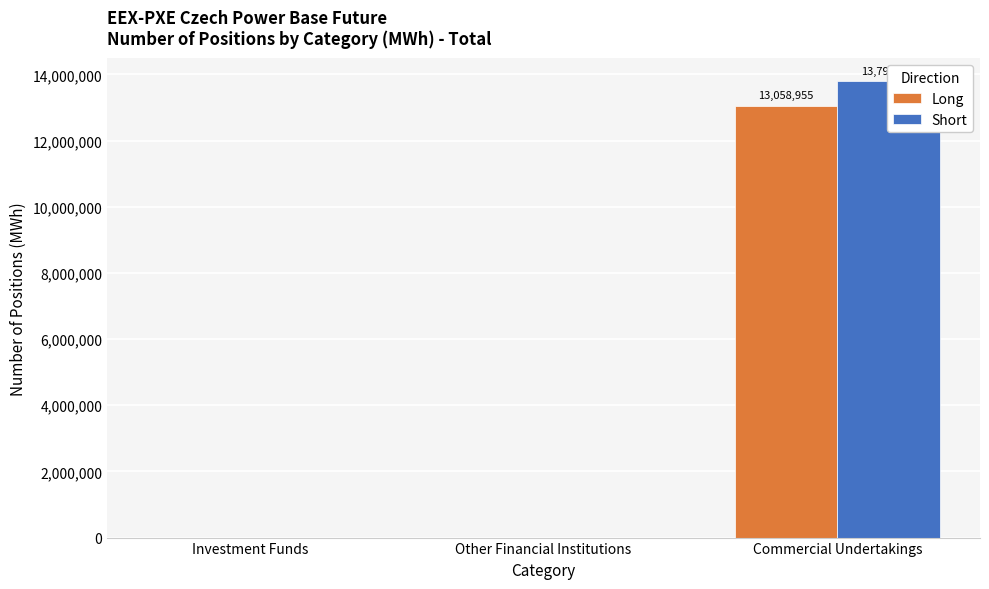

List the series in order of their peak value, highest first.

Short, Long